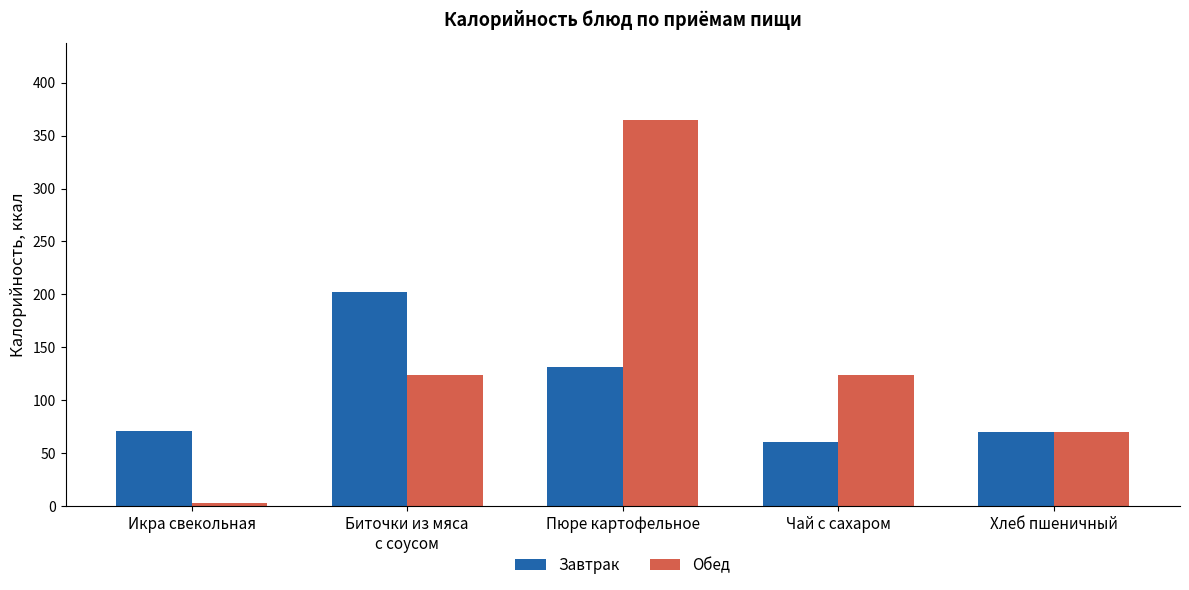

What is the difference between the highest and lowest values at Чай с сахаром?

63